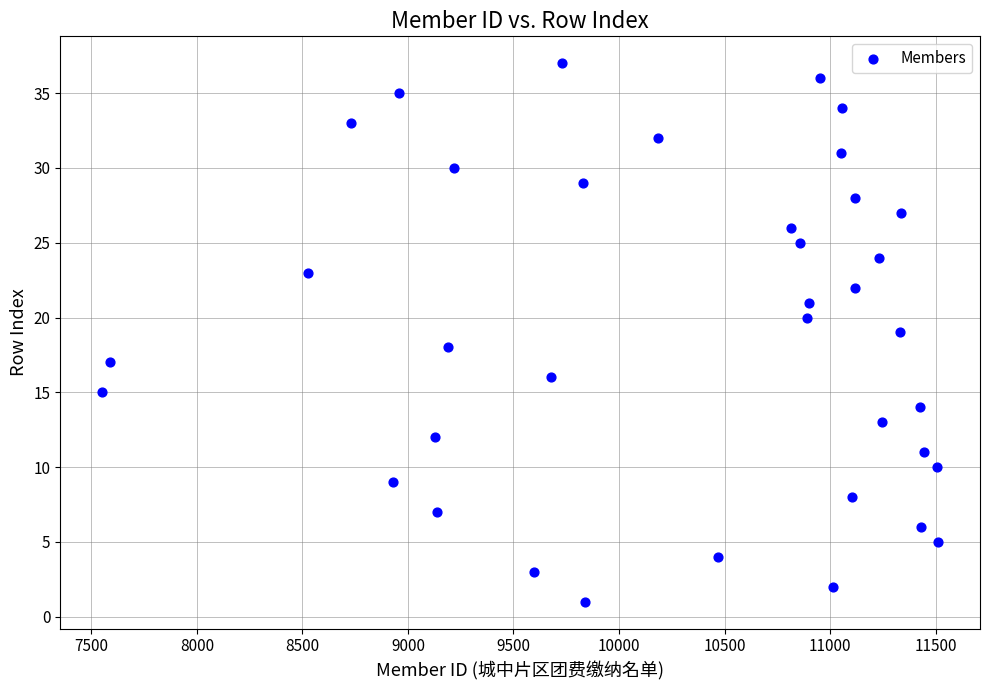

What is the range of X values (max minus min)?

3961